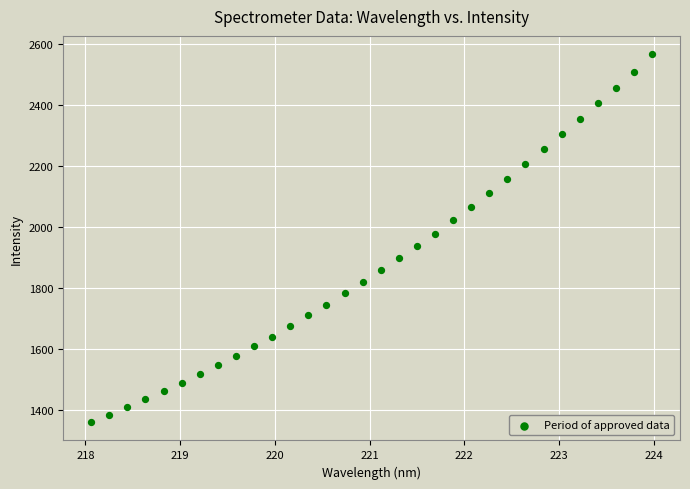

What is the range of Y values (max minus min)?

1205.7